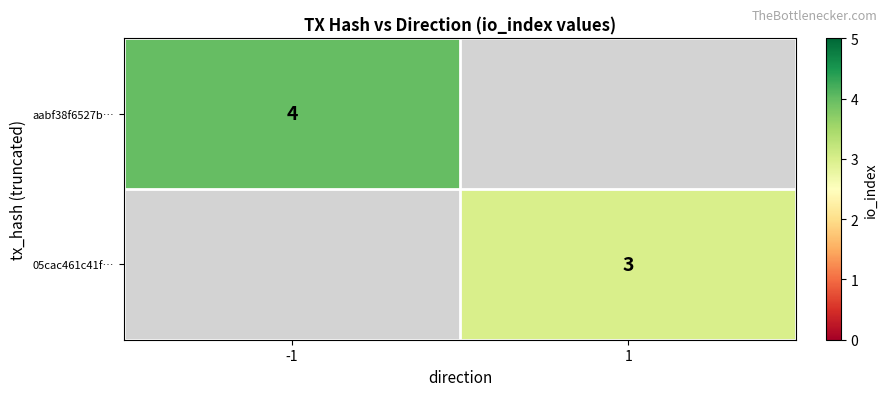

How many distinct data groups are displayed?

2